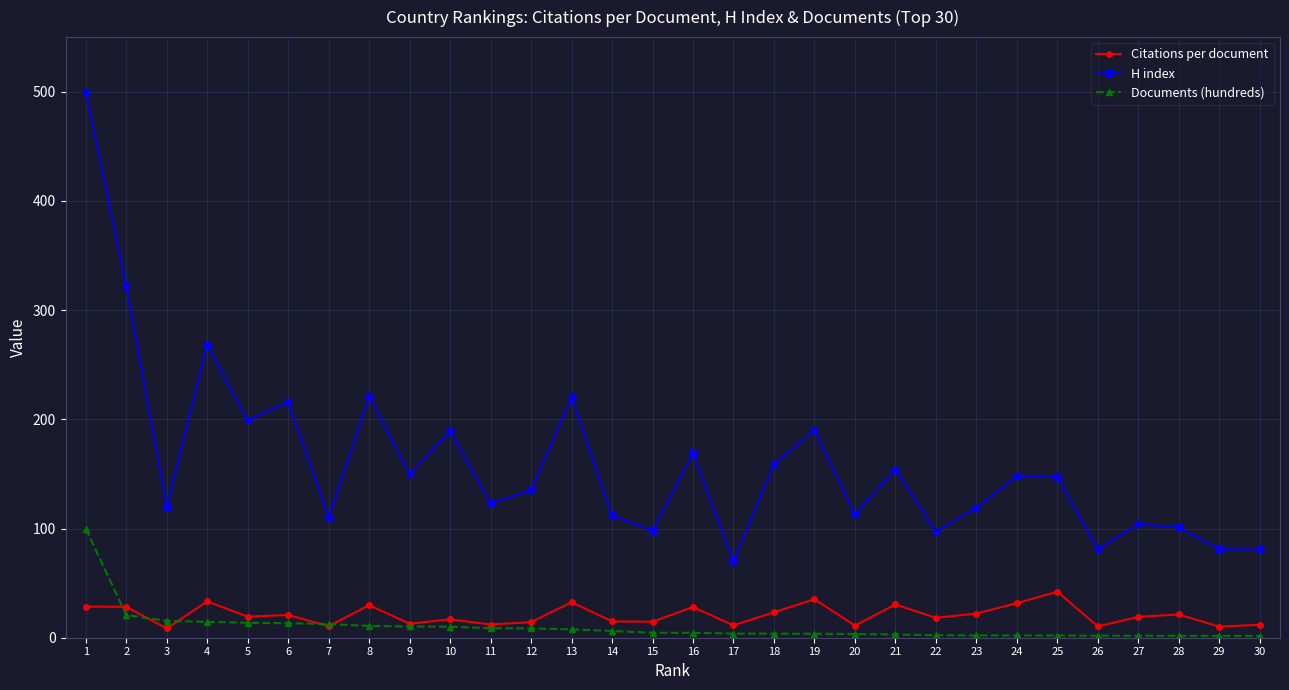

True or false: Citations per document has a value of 14.9 at 14.

True